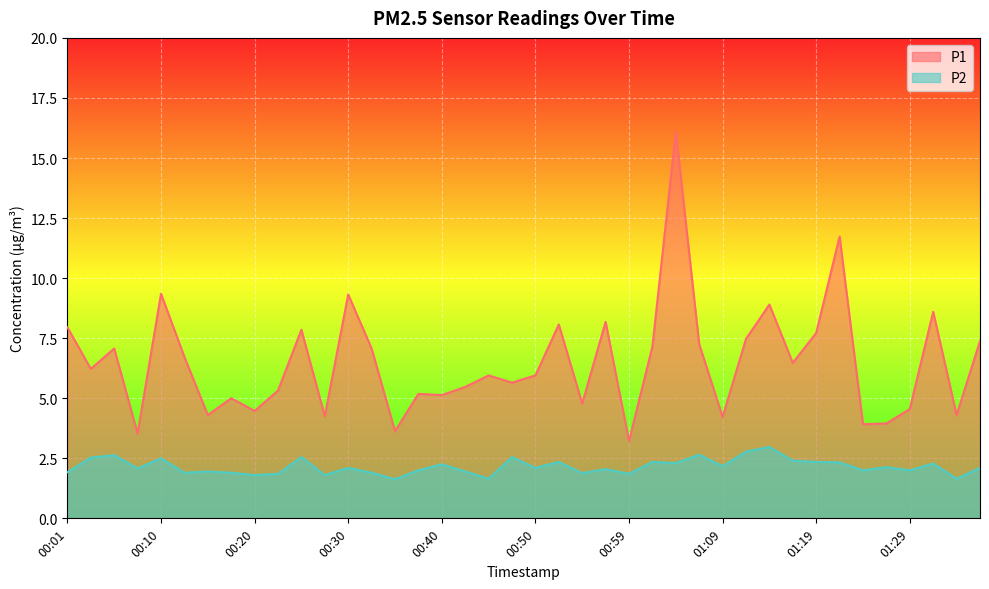

List the series in order of their overall mean, lowest first.

P2, P1